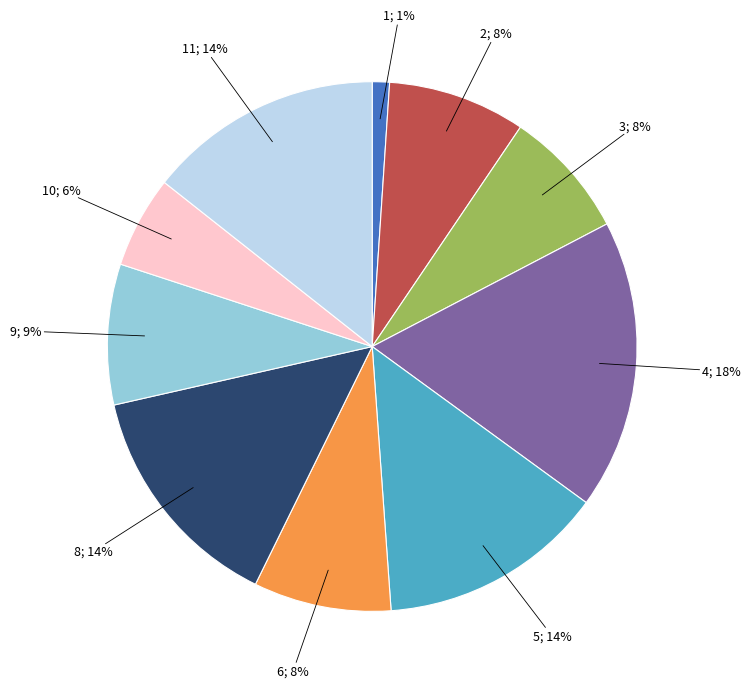

To the nearest percent, what is the average slice percentage?

10%